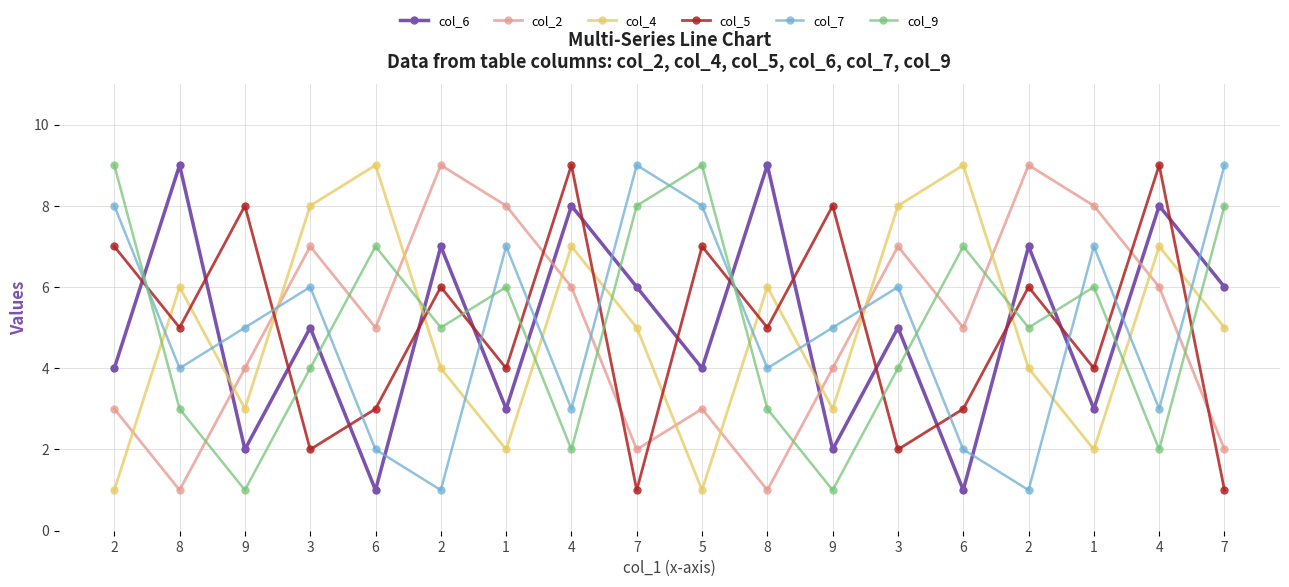

What are all the series names shown in the legend?

col_6, col_2, col_4, col_5, col_7, col_9